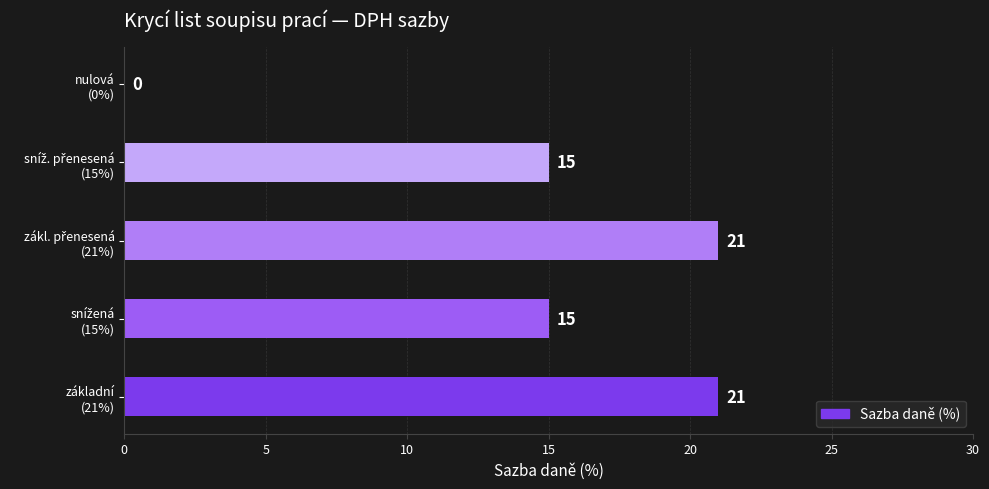

How many values are between 15 and 21?

4